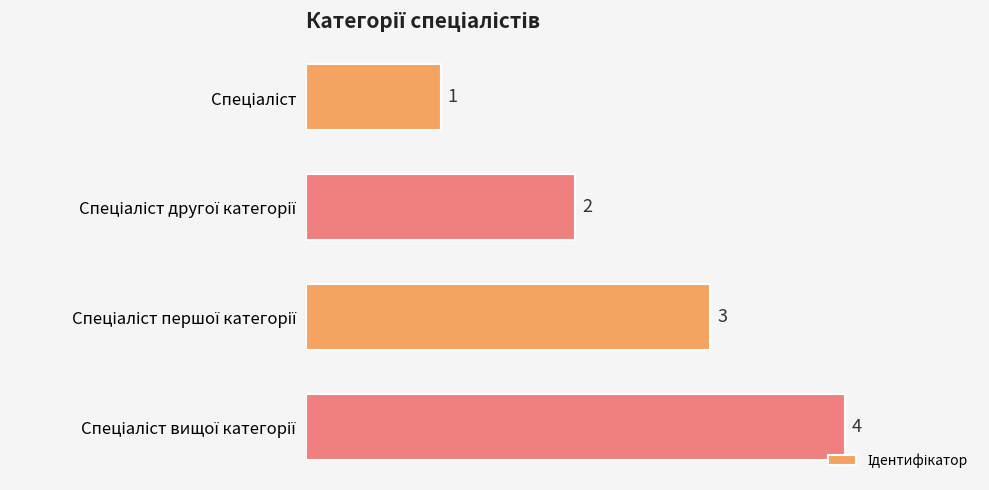

What is the value of the 2nd bar from the top?

2